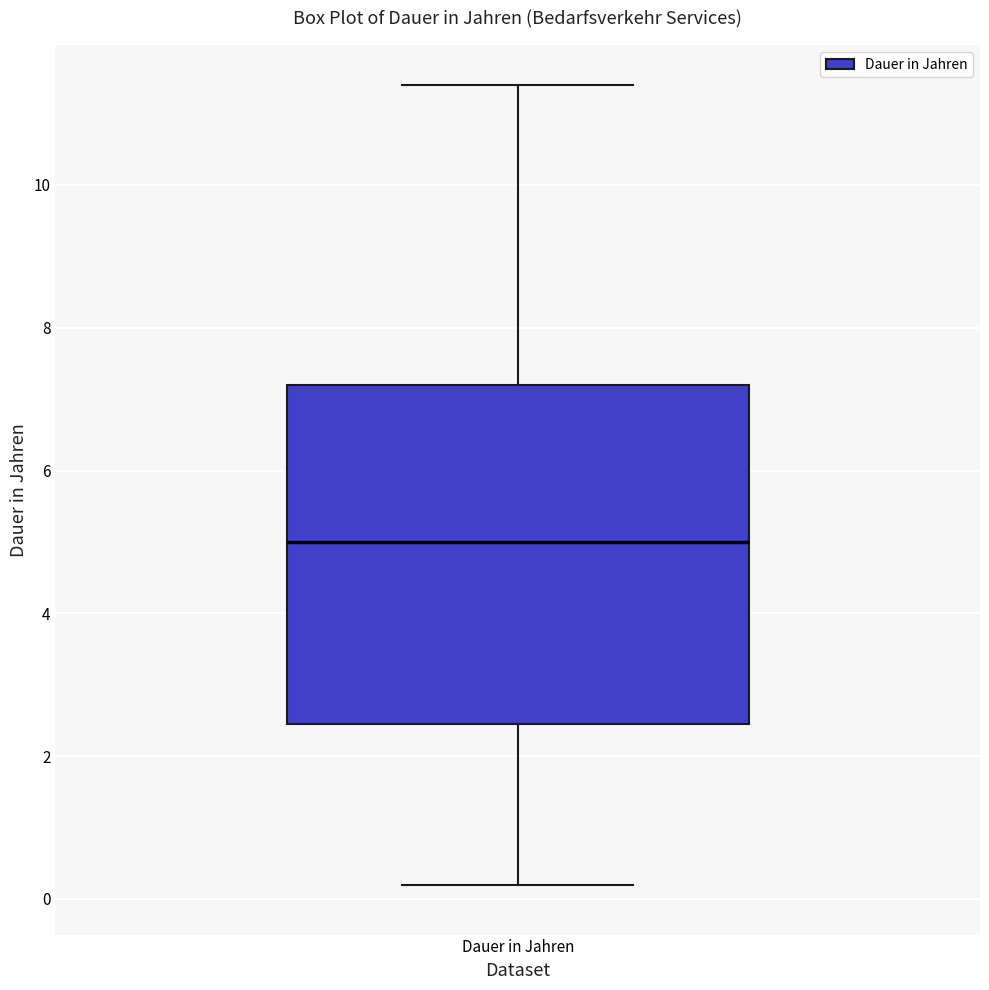

Read this box plot against the y-axis: the position of the median line, the range covered by the box, and the ends of both whiskers. The values are not printed on the chart, so give them approximately, as read against the axis.

median 5.0, box 2.4 to 7.2, whiskers 0.2 to 11.4